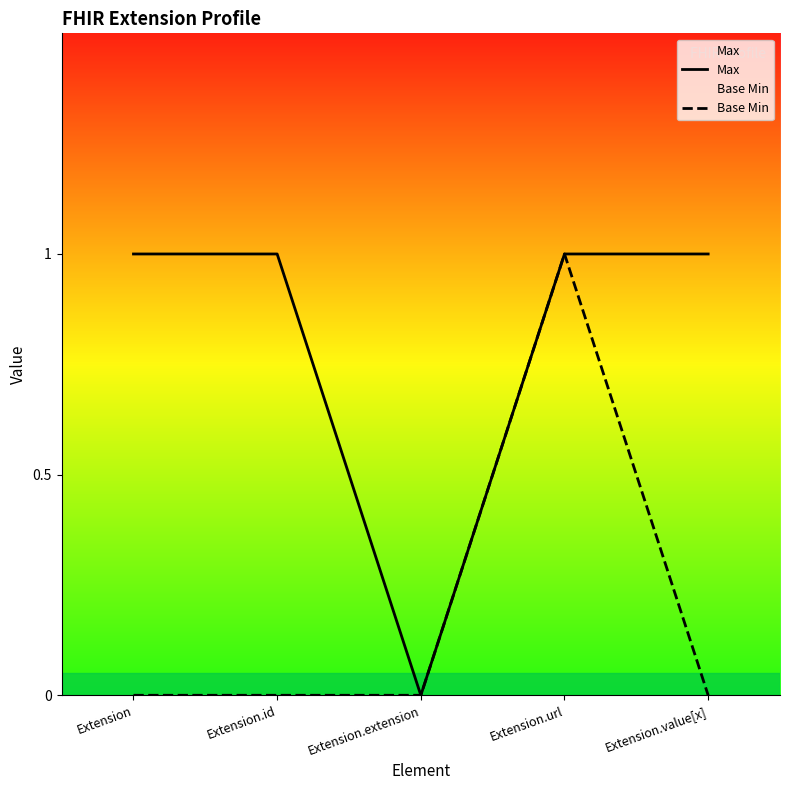

True or false: Max has a value of 1 at Extension.

True